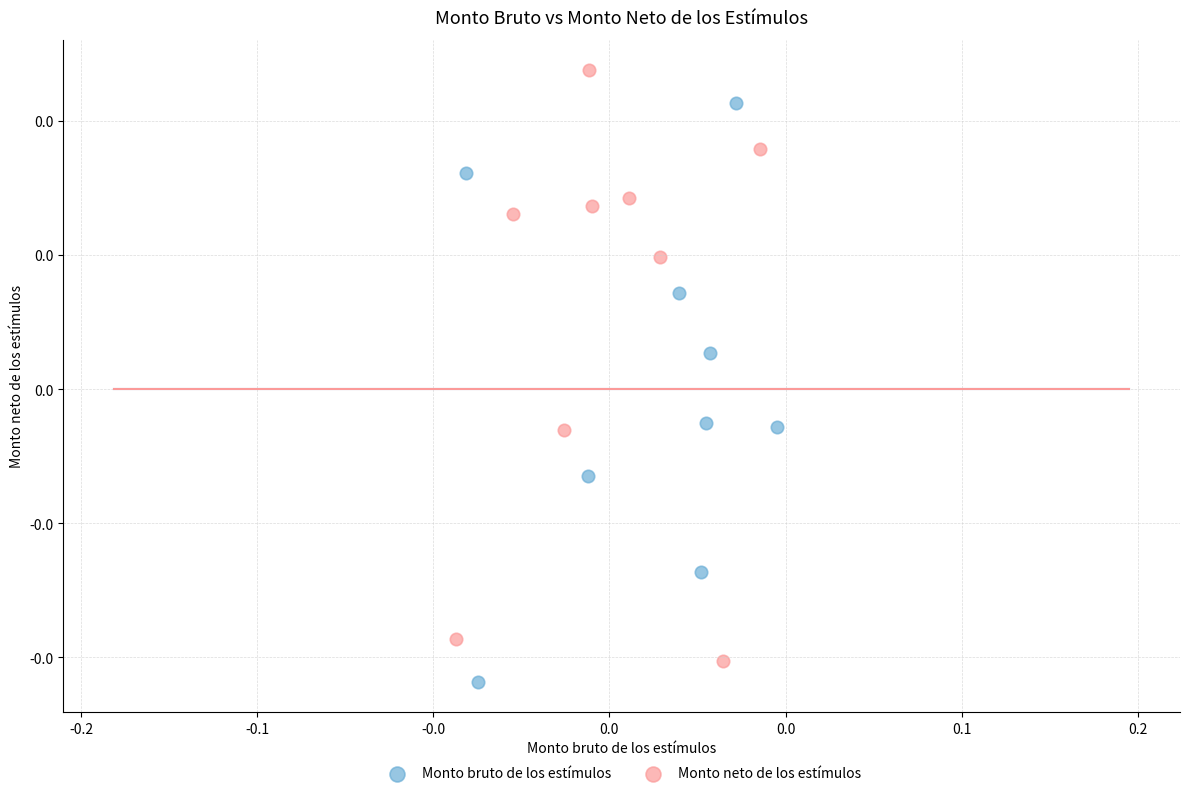

What are all the series names shown in the legend?

Monto bruto de los estímulos, Monto neto de los estímulos